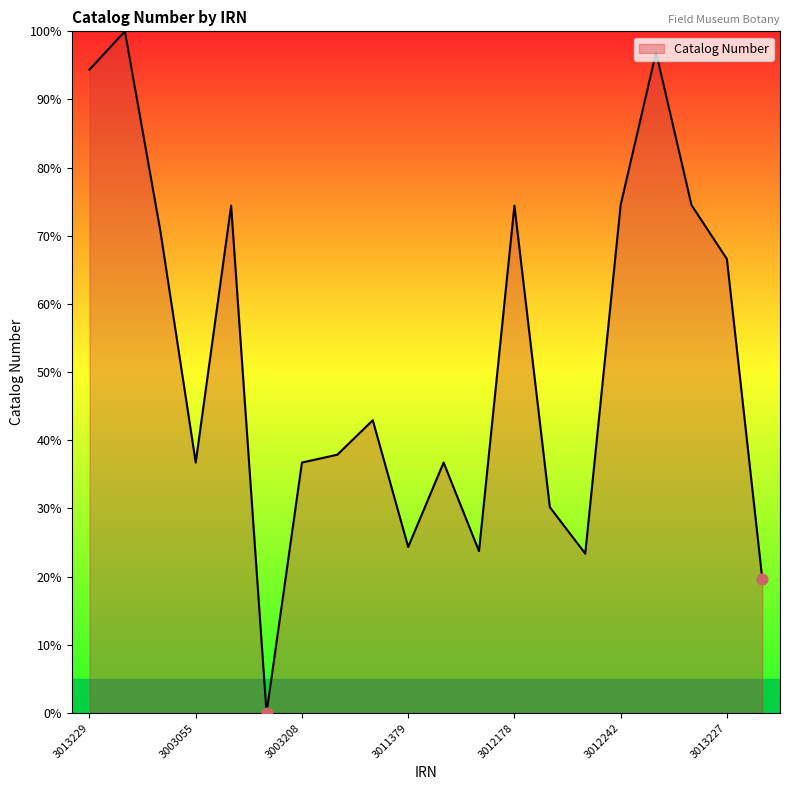

What is the difference between the maximum and minimum values?

100.0